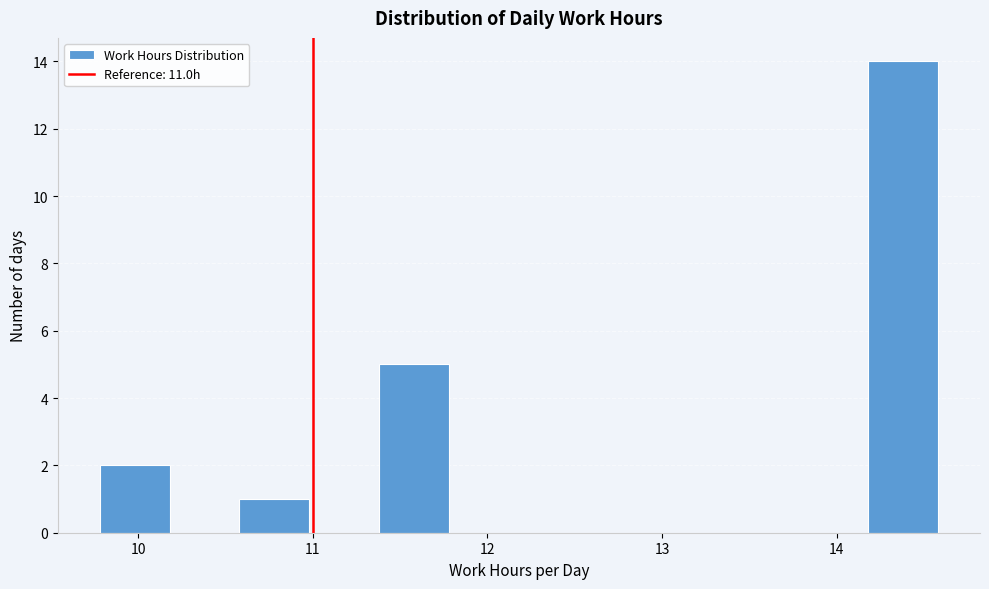

How tall is the bar that spans 11.38 to 11.78 on the x-axis? Neither the bar edges nor the heights are printed on the chart, so give them approximately, as read against the axes.

5